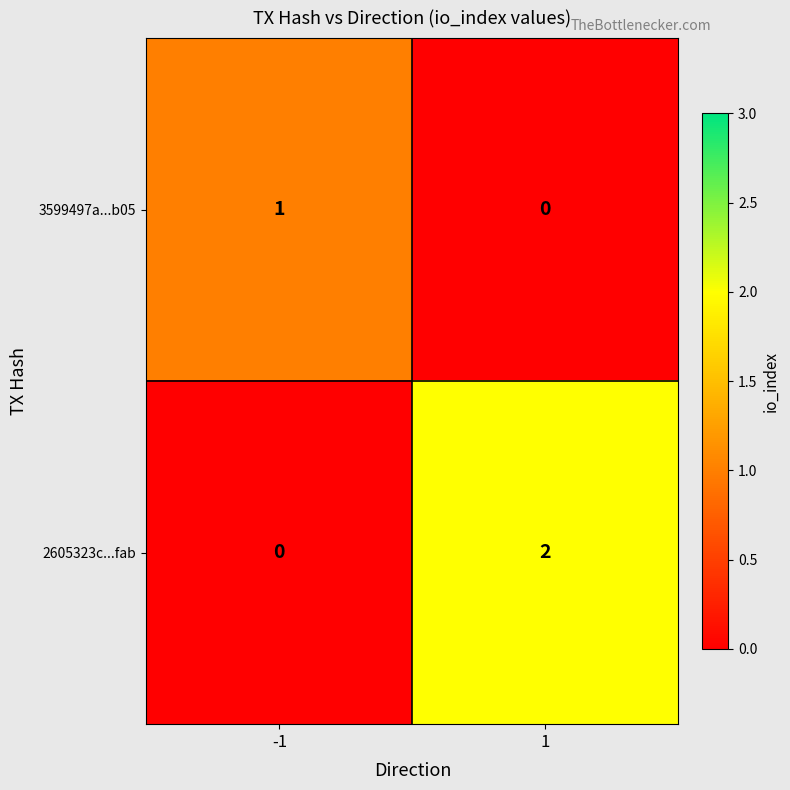

Rank the series by their average value, from lowest to highest.

3599497a...b05, 2605323c...fab